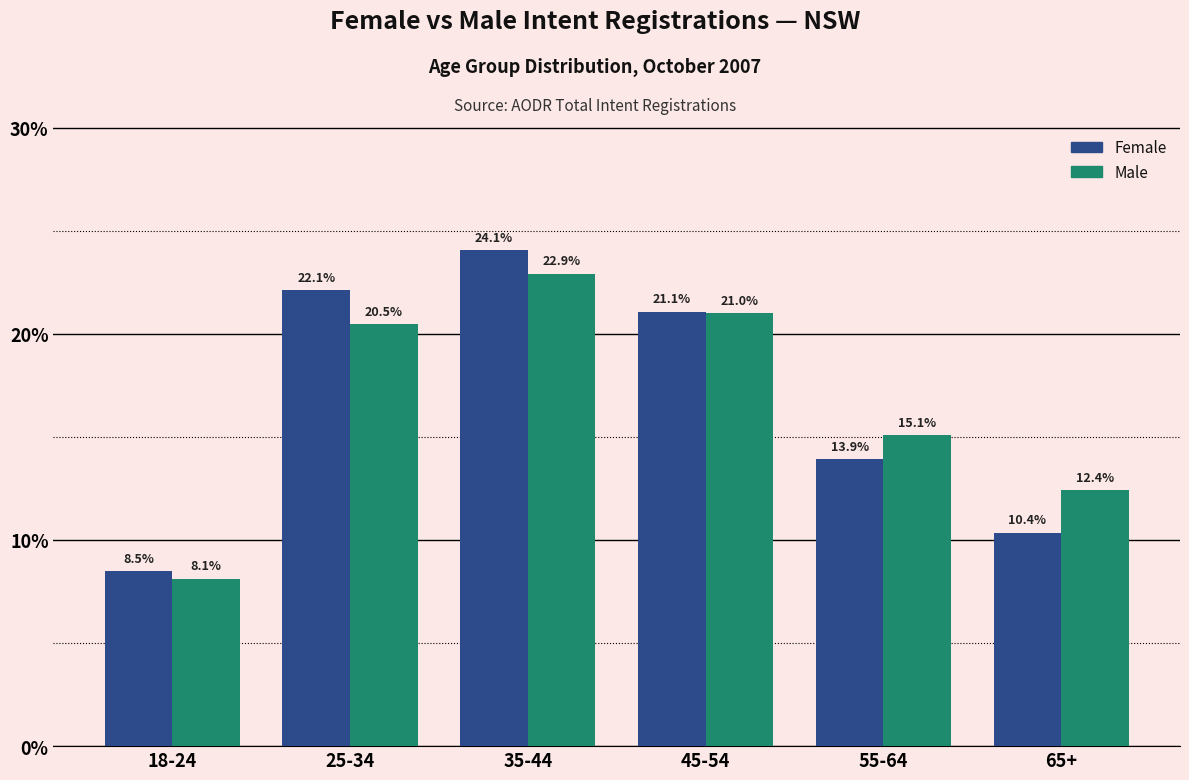

Reading left to right, list all the values displayed in this chart.

Female: 8.5	22.1	24.1	21.1	13.9	10.4
Male: 8.1	20.5	22.9	21.0	15.1	12.4